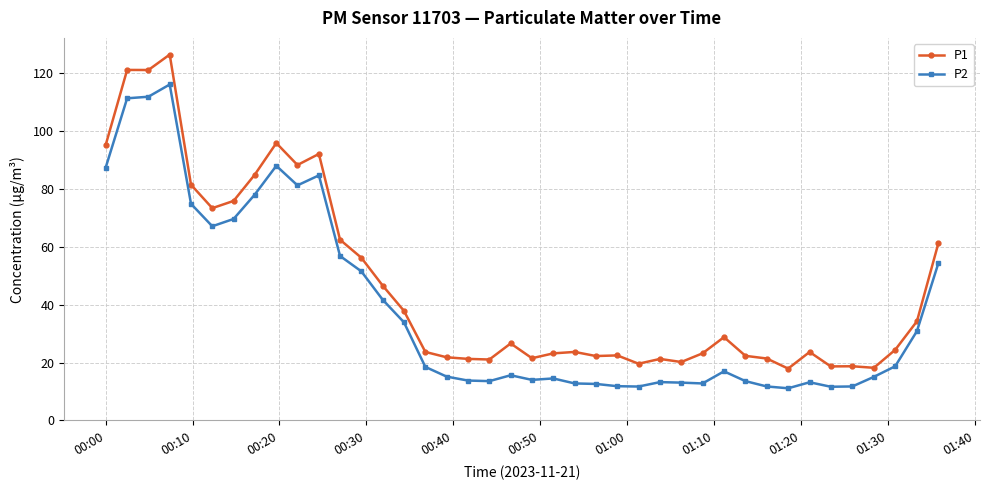

Rank the series by their average value, from highest to lowest.

P1, P2